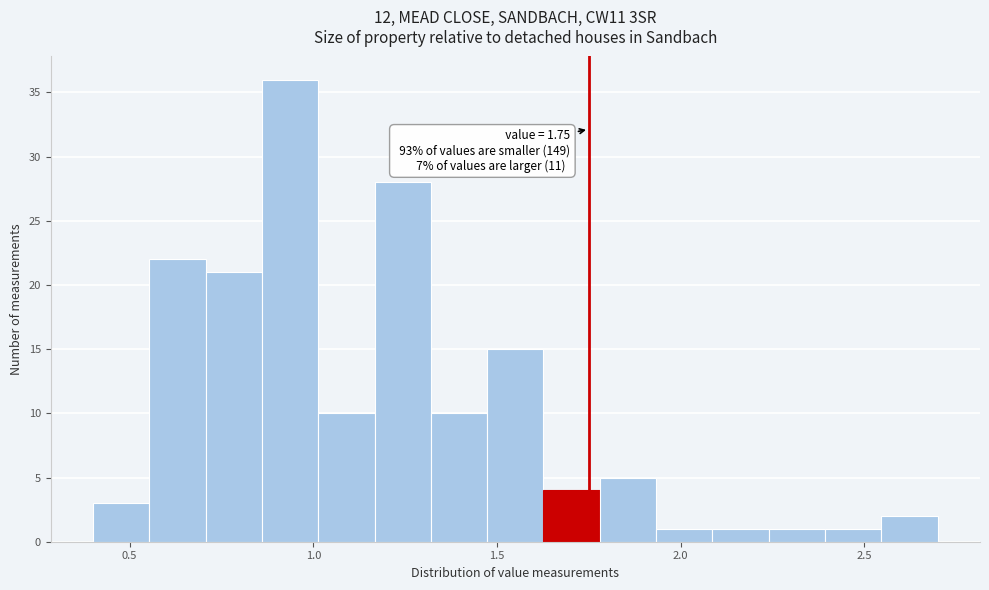

Read against the x-axis, roughly where is the centre of the tallest bar?

0.95